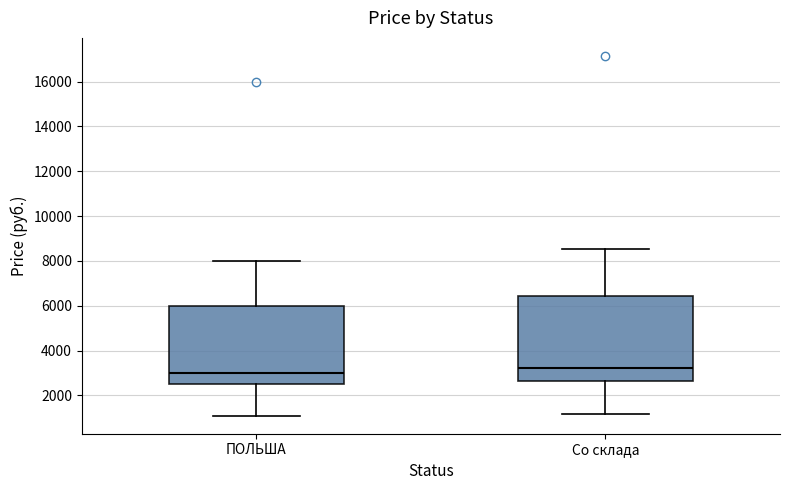

Which box's median line is the highest?

Со склада